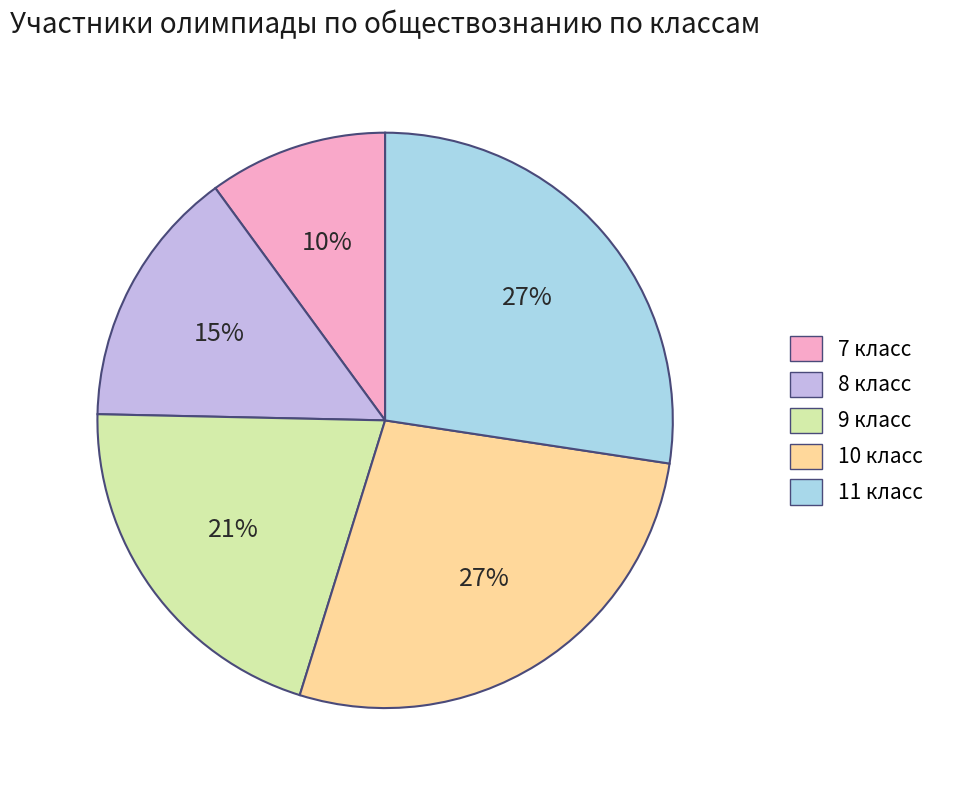

What is the smallest slice in the pie chart?

7 класс